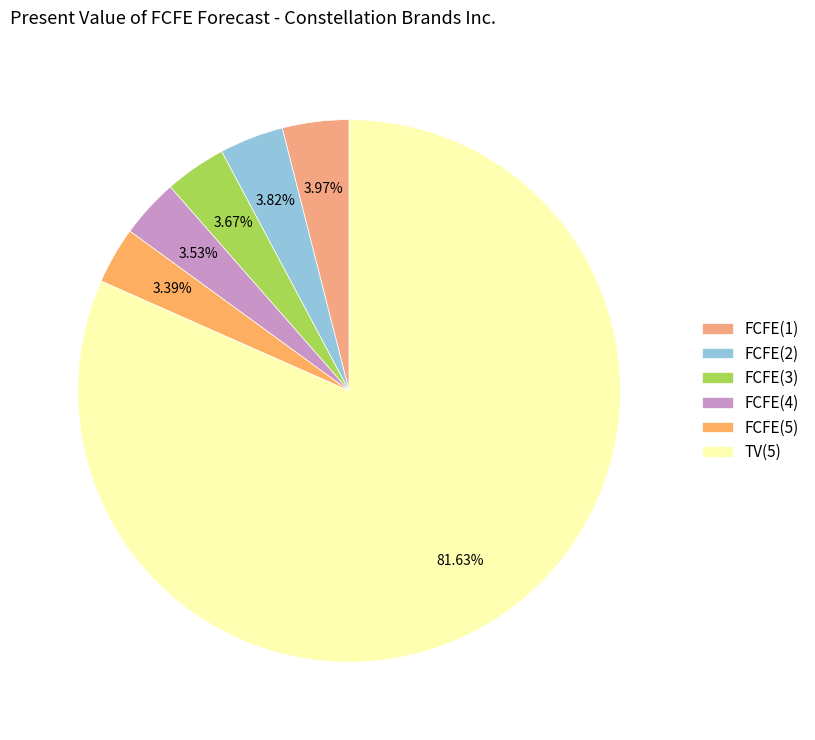

What is the change in value from FCFE(2) to FCFE(4)?

-112892